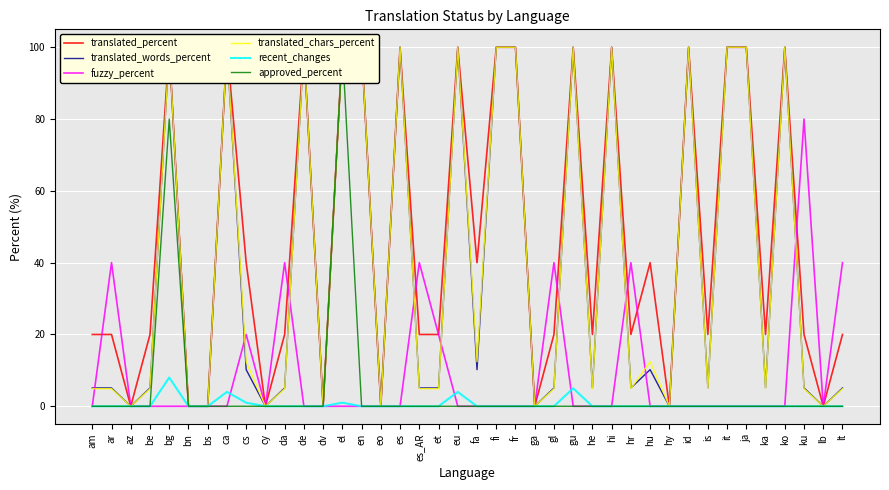

True or false: translated_chars_percent has a value of 6.9 at hu.

False